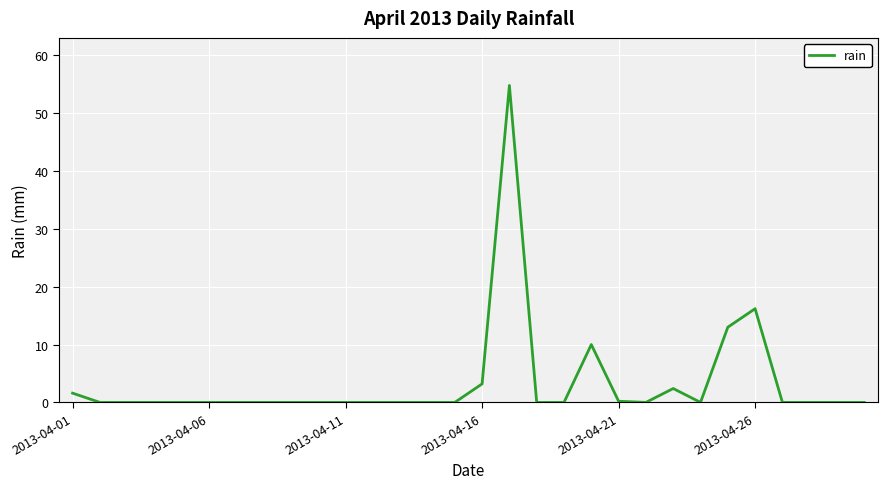

Does the chart have visible grid lines?

Yes